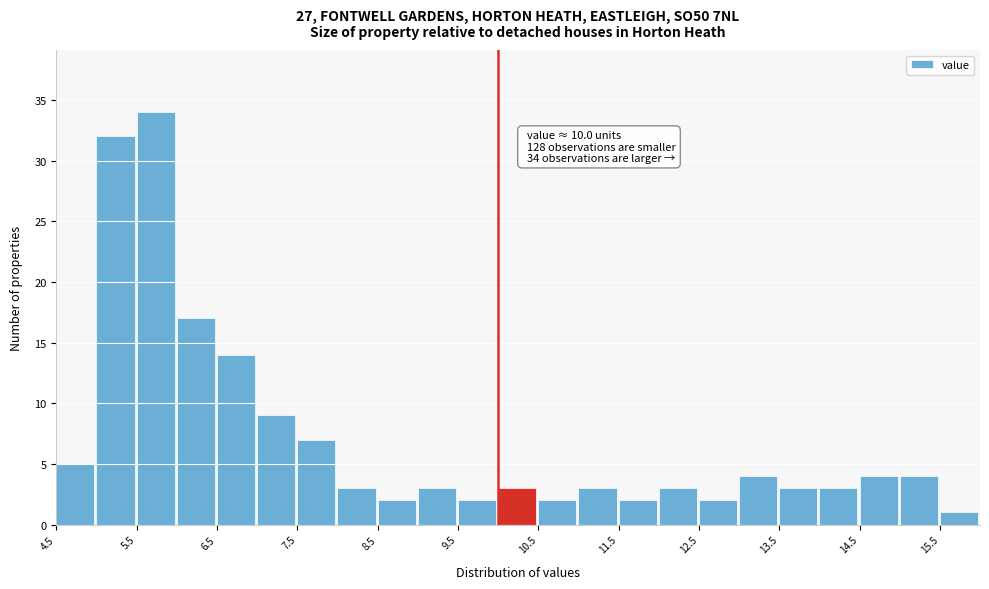

Which range on the x-axis has the tallest bar?

5.5 to 6.0